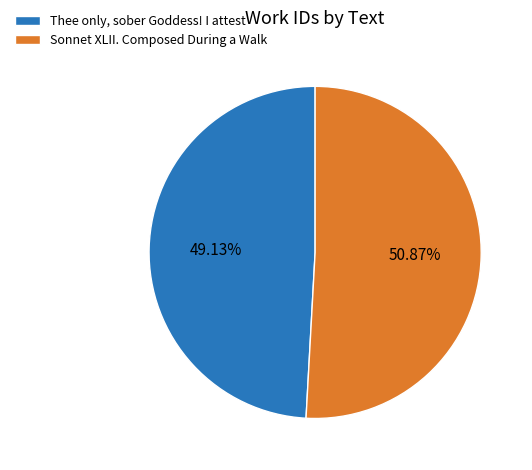

To the nearest percent, what is the difference between the largest and smallest slice percentages?

2%